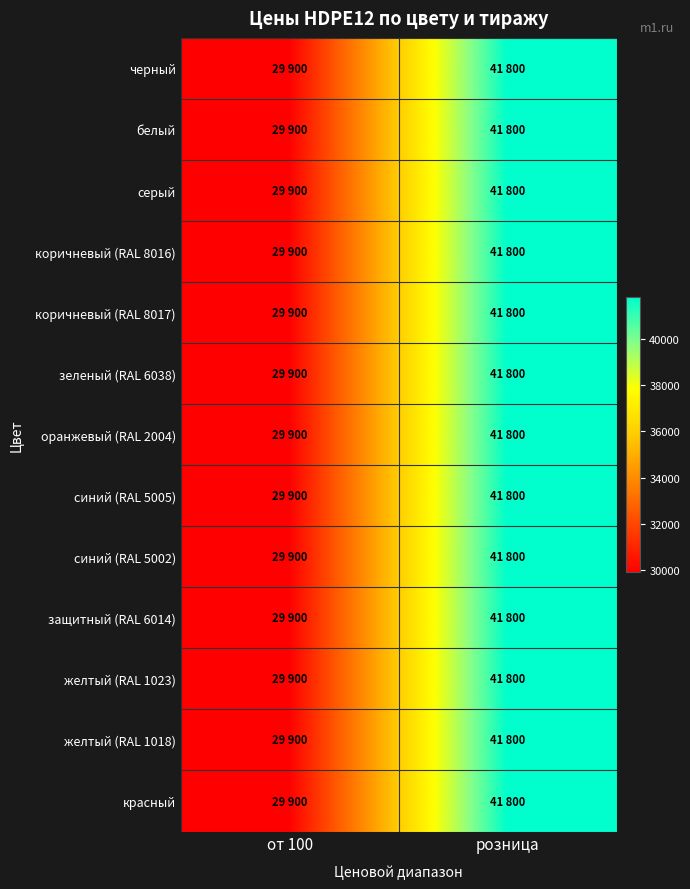

Which series has the largest total across all categories?

черный